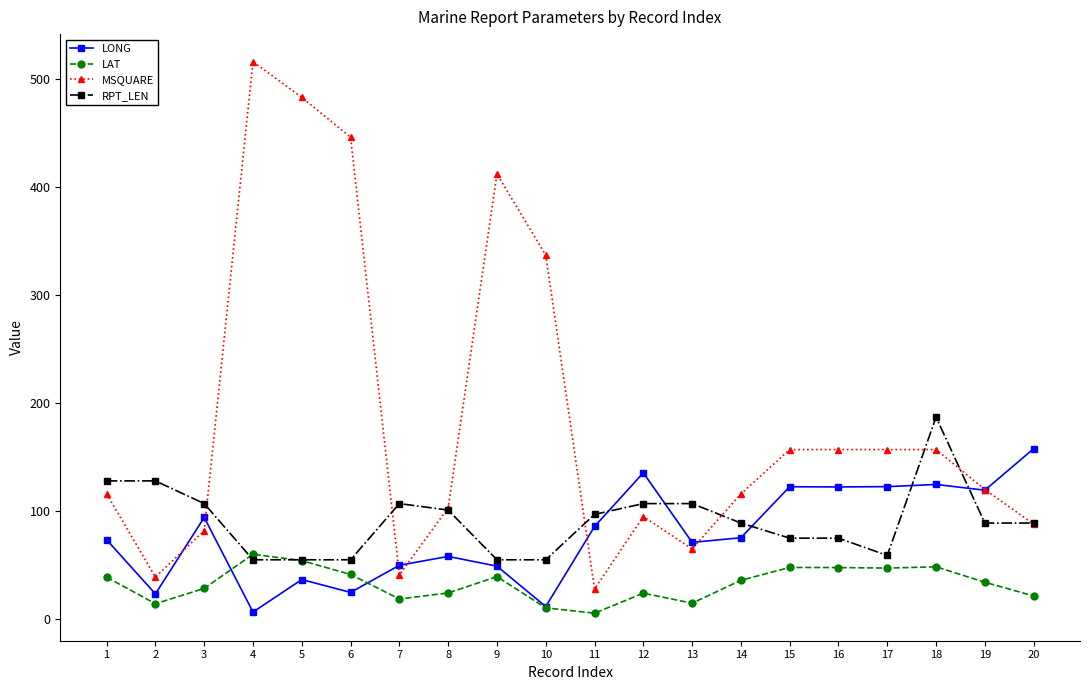

What is the total value across all series at 14?

316.4